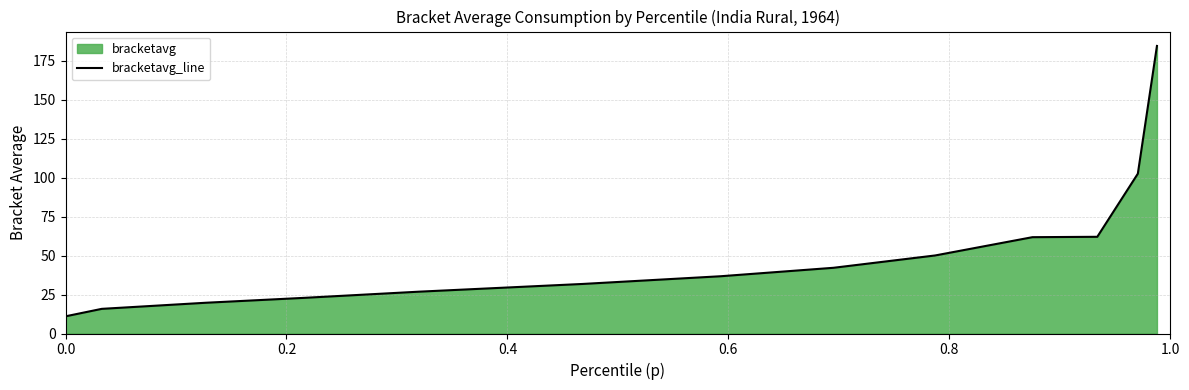

What is the sum of all values?

668.4